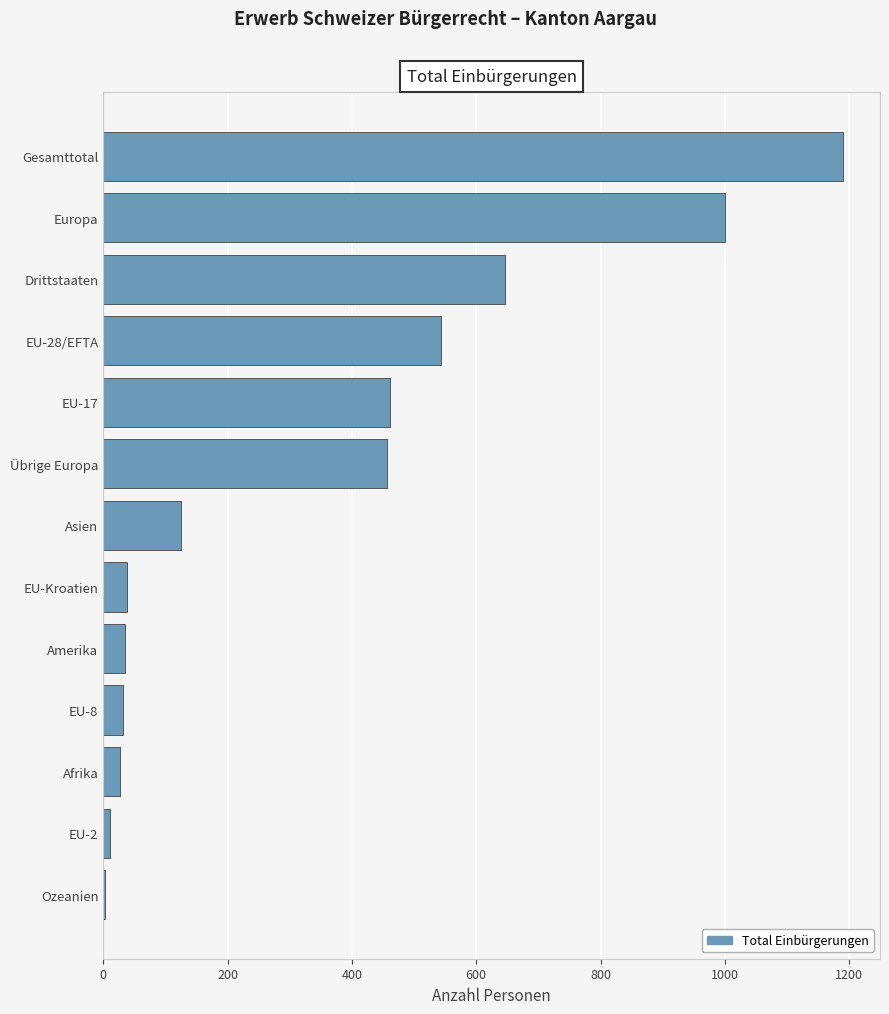

Which label corresponds to the largest value in the chart?

Gesamttotal